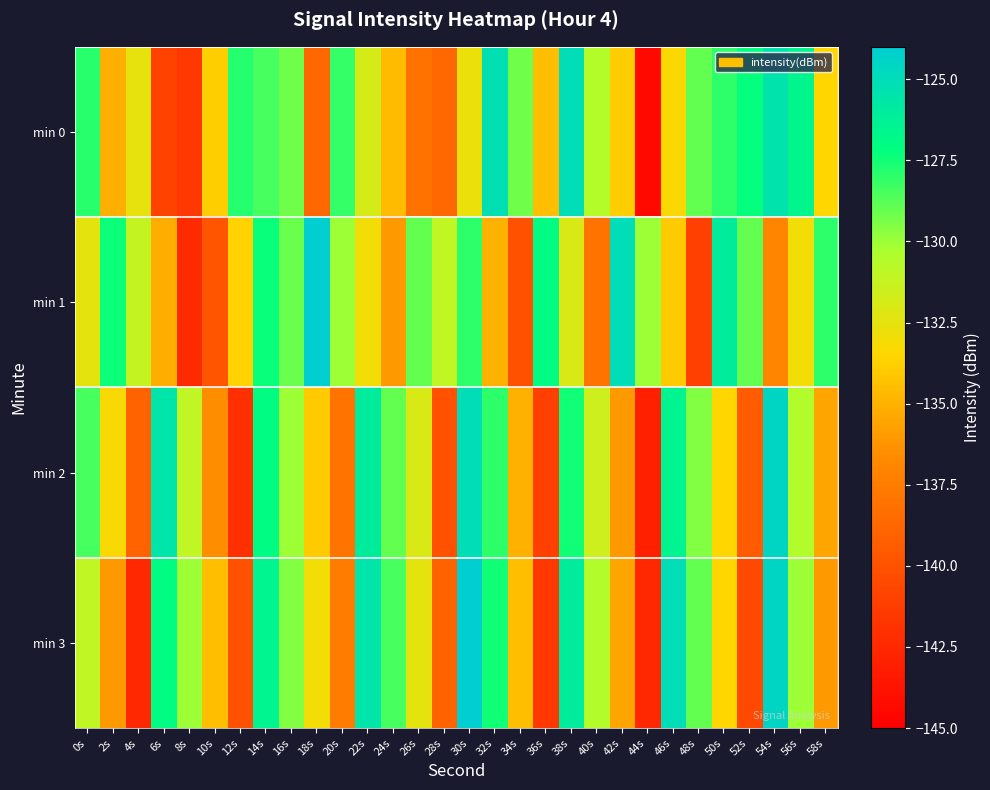

At how many categories does at least one series exceed -142?

30